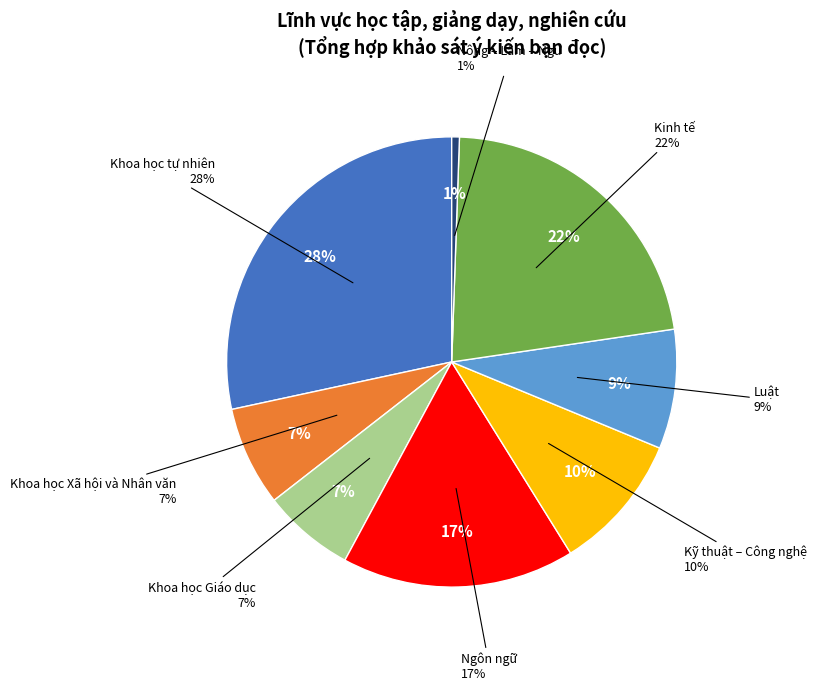

Approximately how many times larger is the value at Khoa học tự nhiên compared to Kinh tế?

1.3